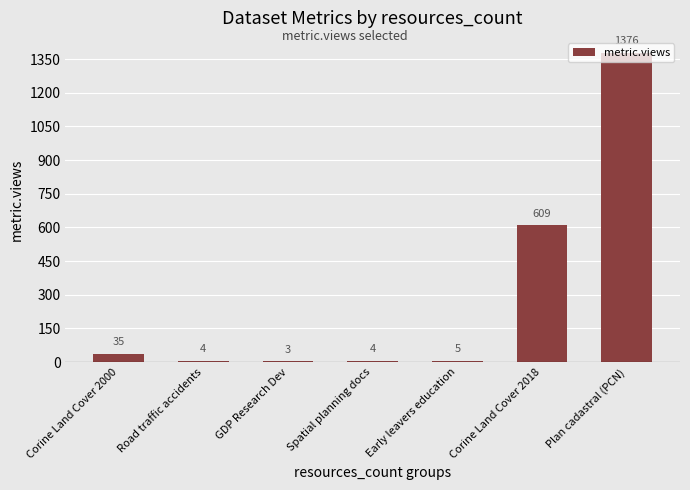

Reading left to right, list all the values displayed in this chart.

Corine Land Cover 2000=35	Road traffic accidents=4	GDP Research Dev=3	Spatial planning docs=4	Early leavers education=5	Corine Land Cover 2018=609	Plan cadastral (PCN)=1376